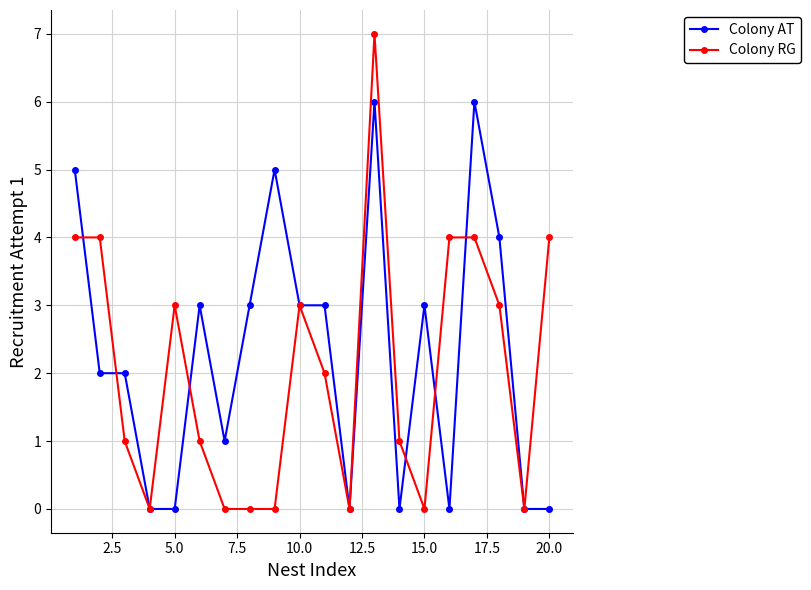

True or false: Colony RG has more than 2 points higher than both neighbors.

True